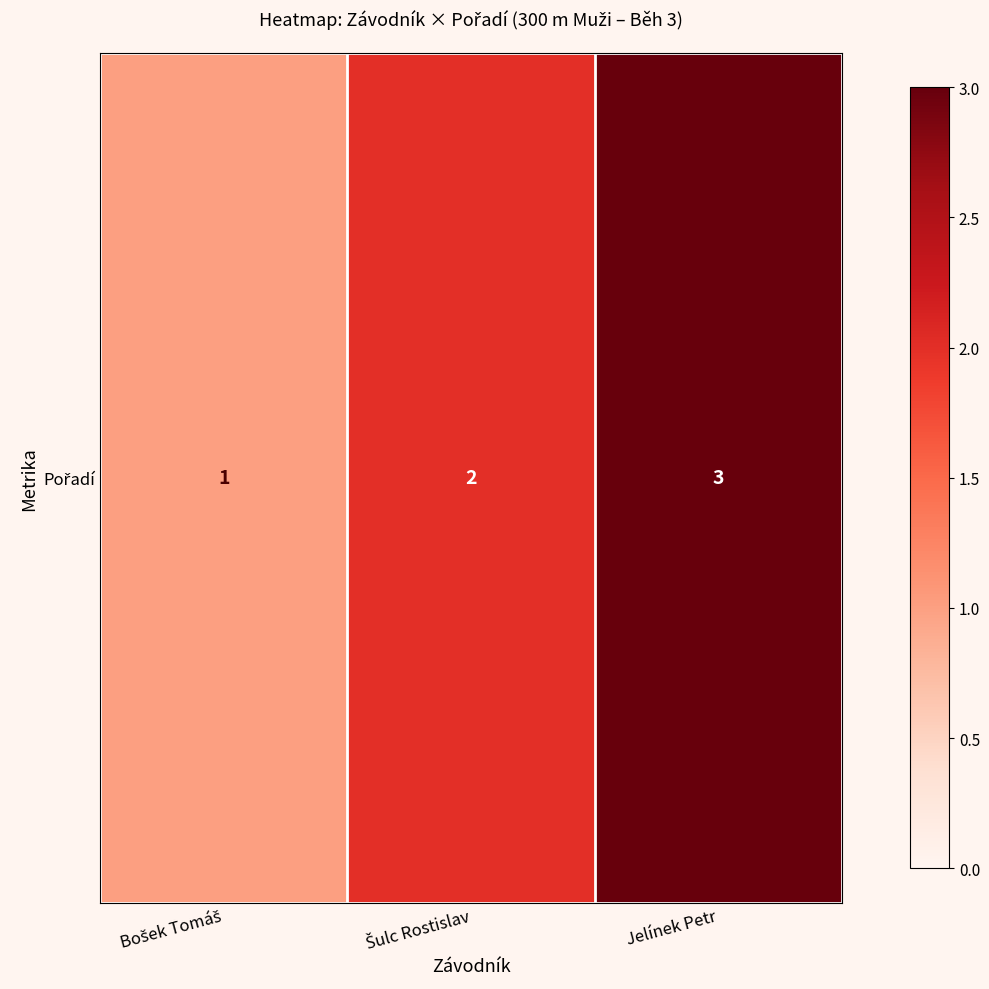

At which category does the chart reach its peak across all series?

Jelínek Petr